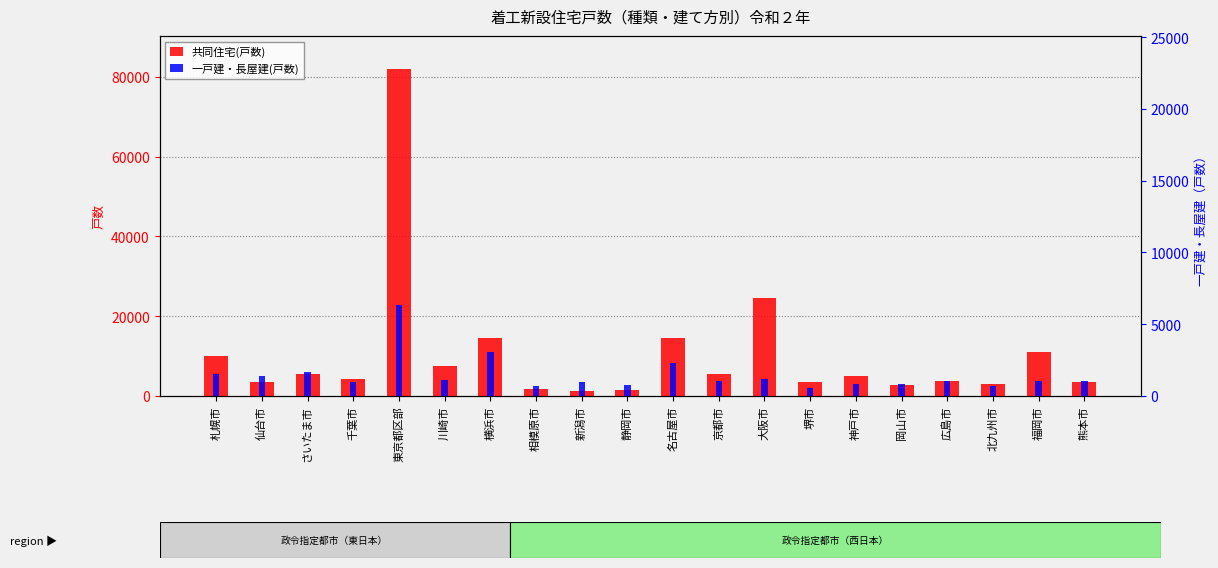

The value of 共同住宅(戸数) at 北九州市 is 1051. True or false?

False